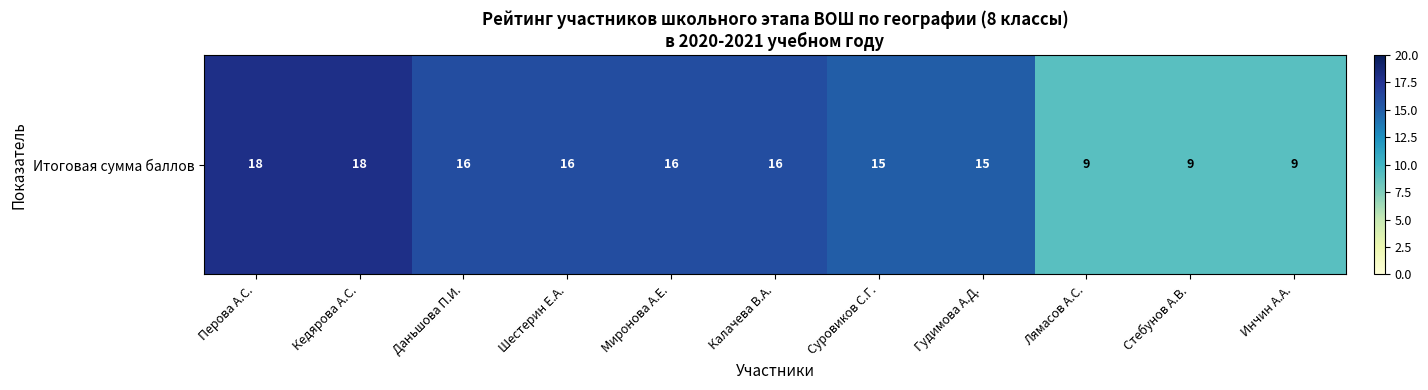

Reading right to left, list all the values displayed in this chart.

9	9	9	15	15	16	16	16	16	18	18